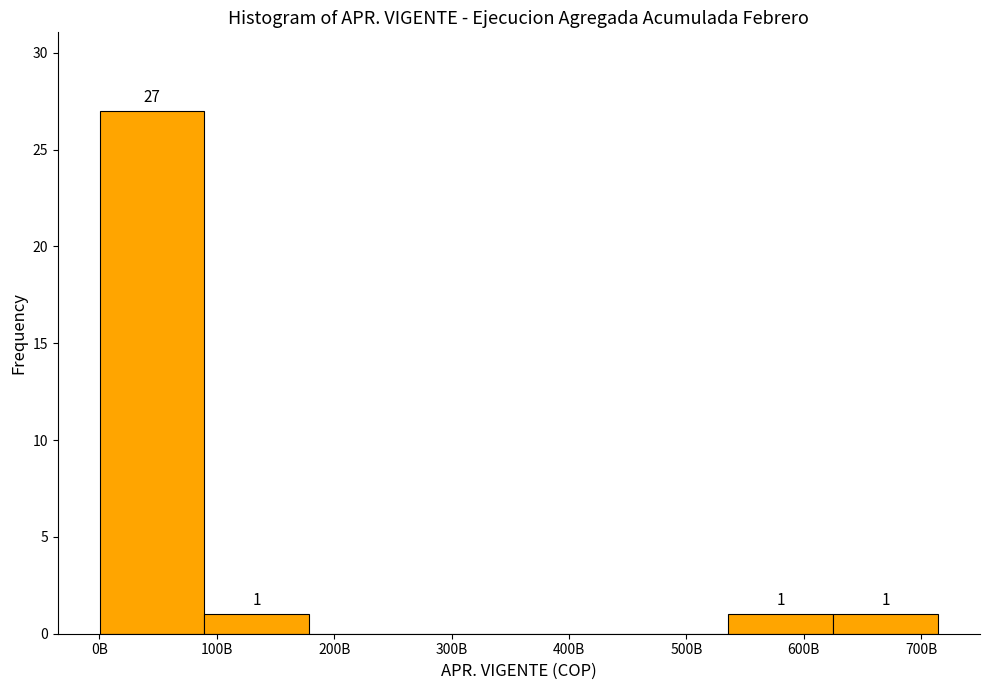

Reading left to right, list all the values displayed in this chart.

0B=27	100B=1	200B=0	300B=0	400B=0	500B=0	600B=1	700B=1